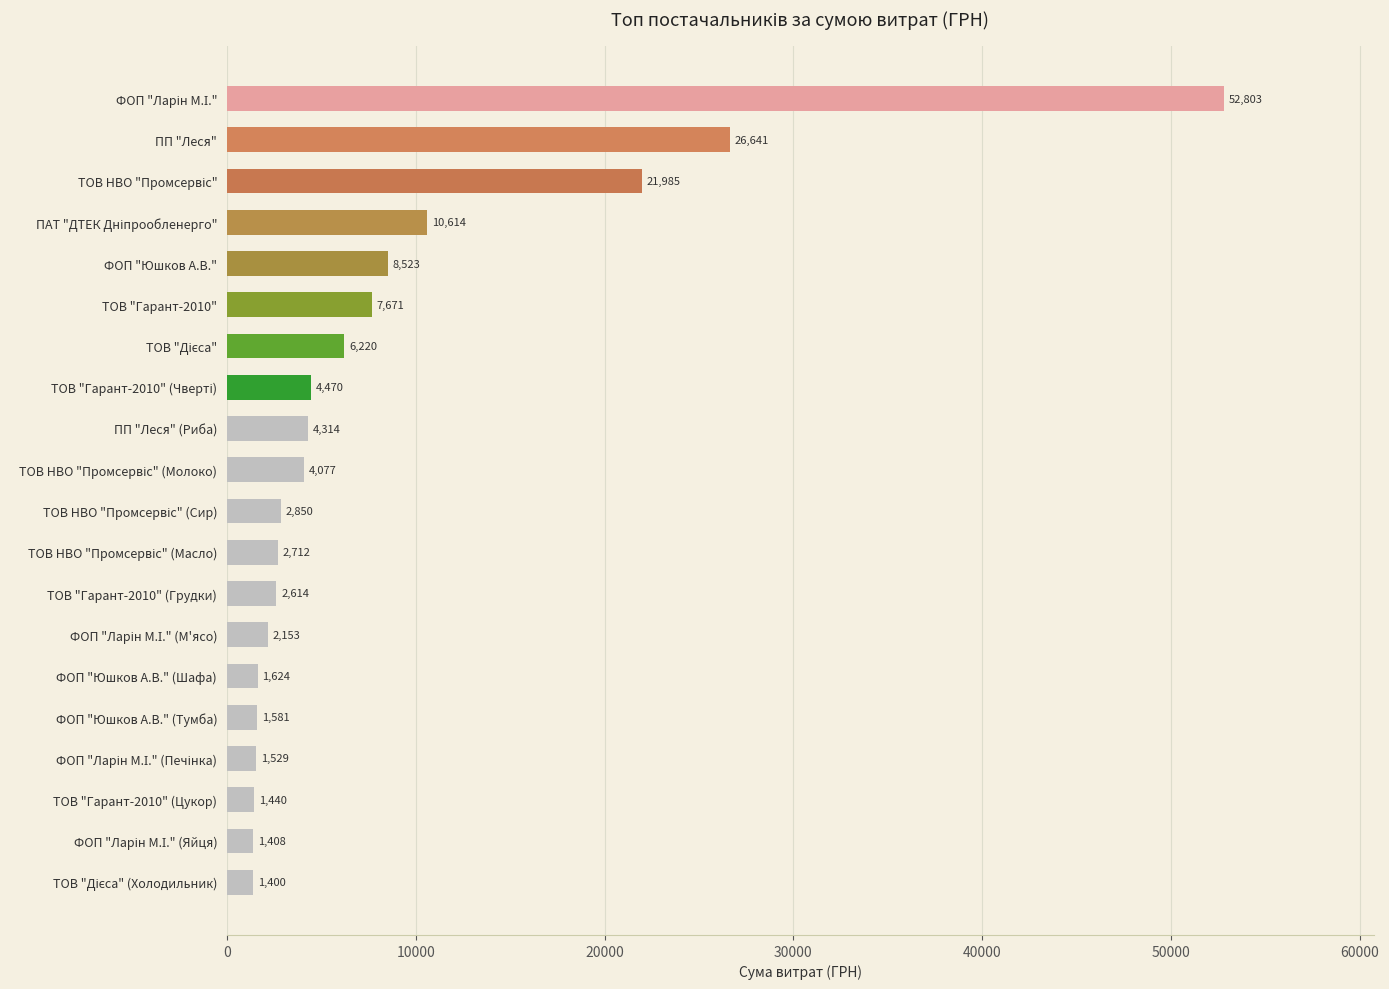

What is the maximum value shown in the chart?

52803.2